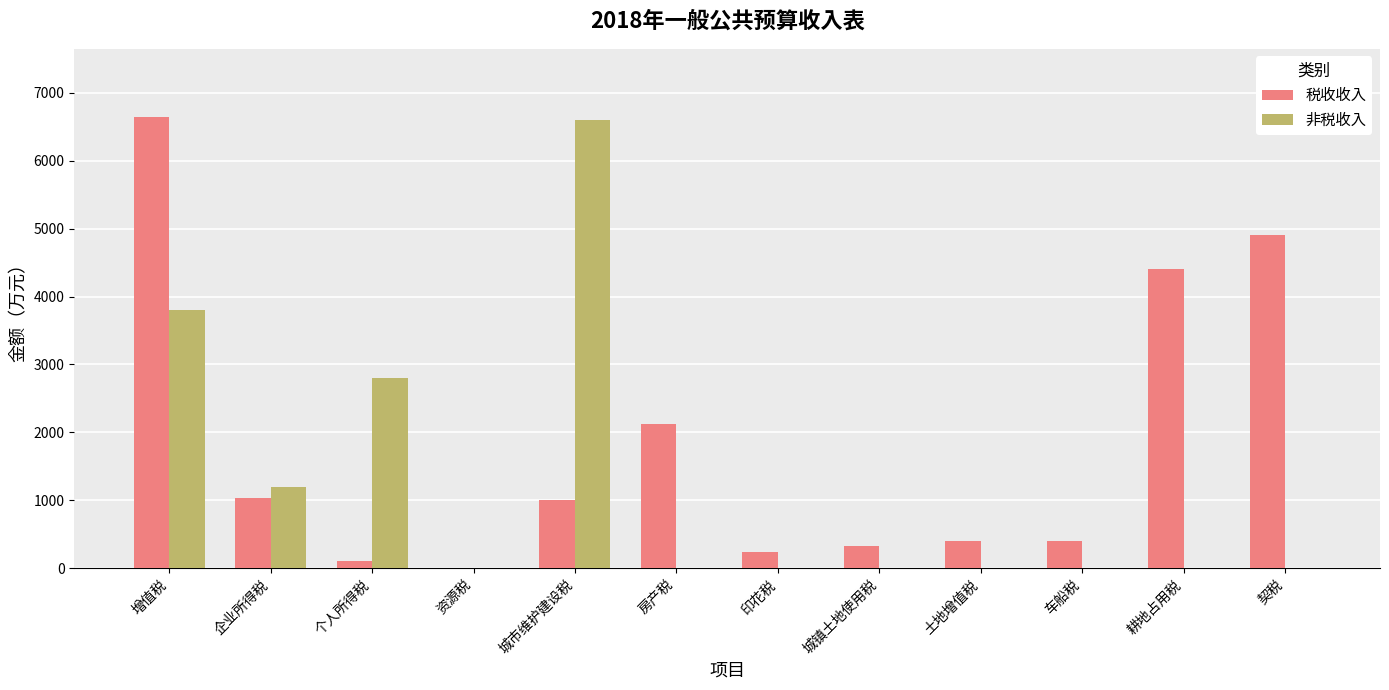

Does the chart contain stacked bars?

No